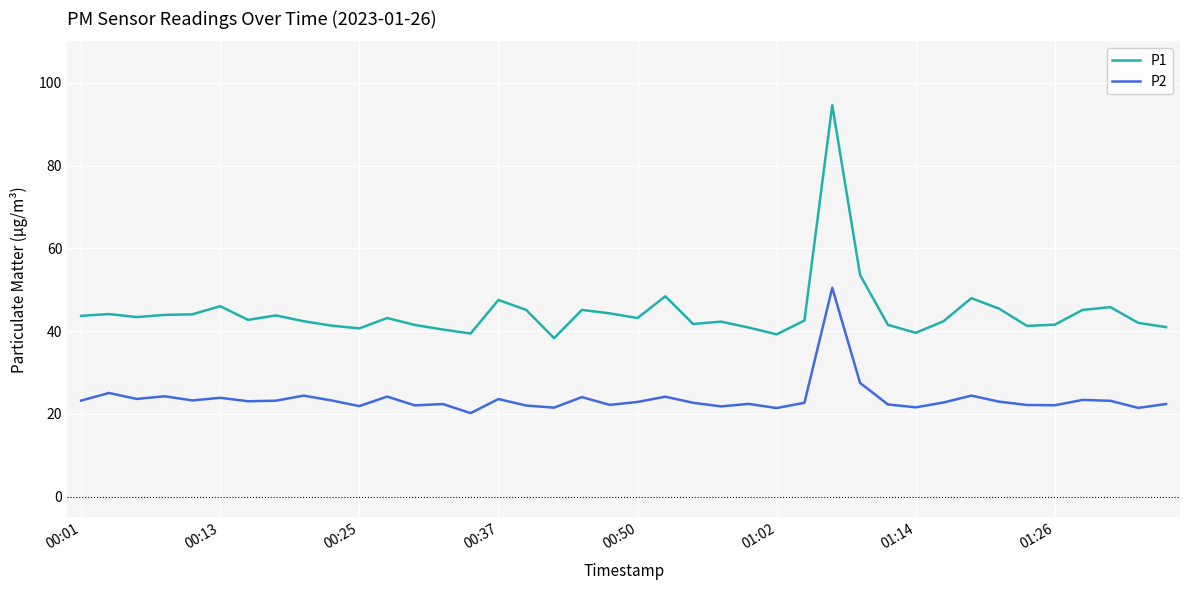

List the series in order of their overall mean, highest first.

P1, P2